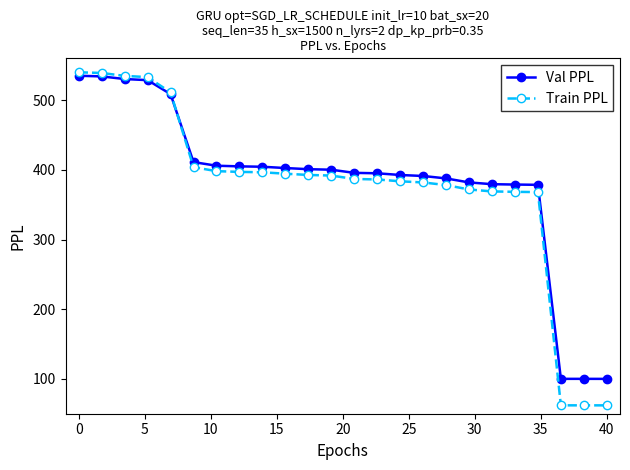

Which series has the widest spread of values?

Train PPL